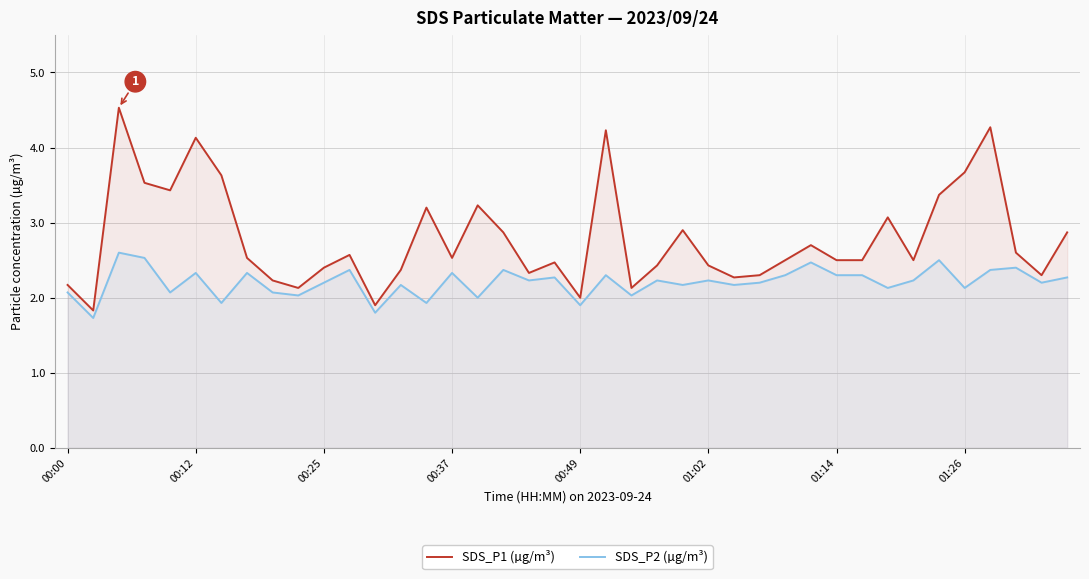

Where is SDS_P2 (µg/m³) nearest to the value 2?

16